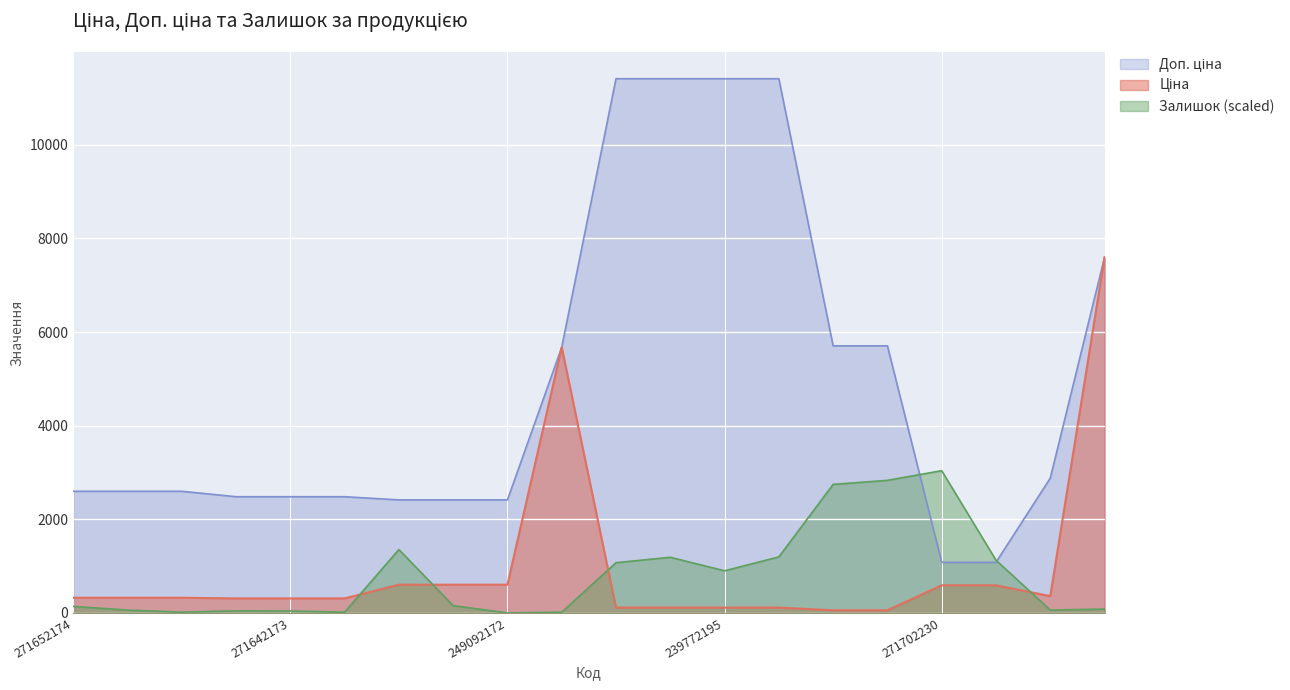

Which series has the largest total across all categories?

Доп. ціна